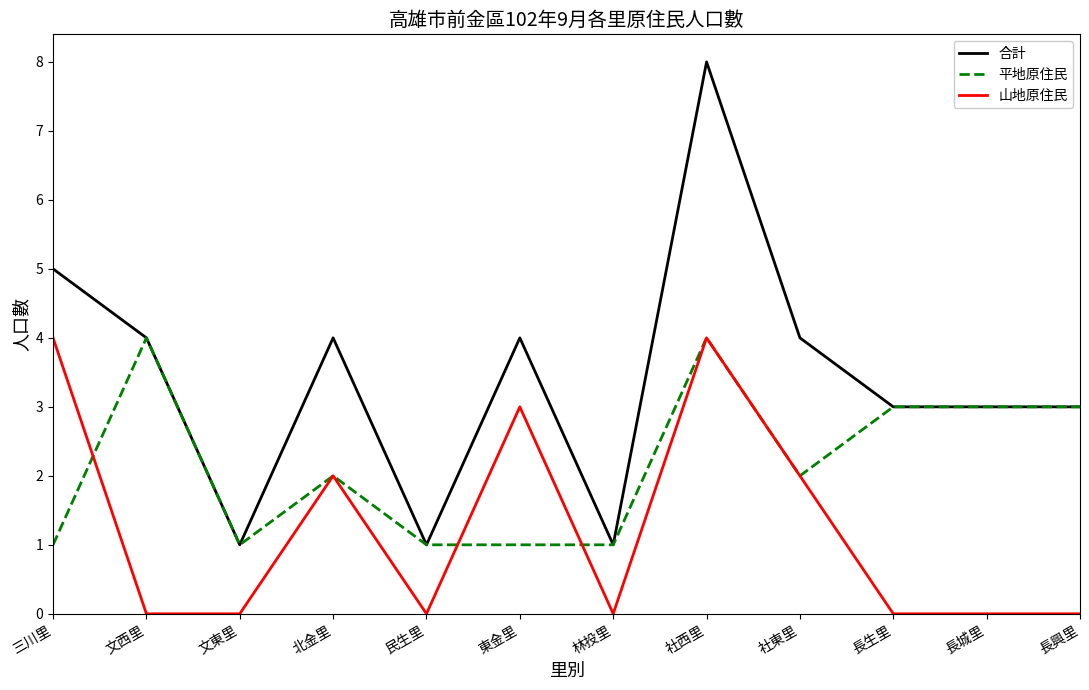

What is the maximum value for 平地原住民?

4